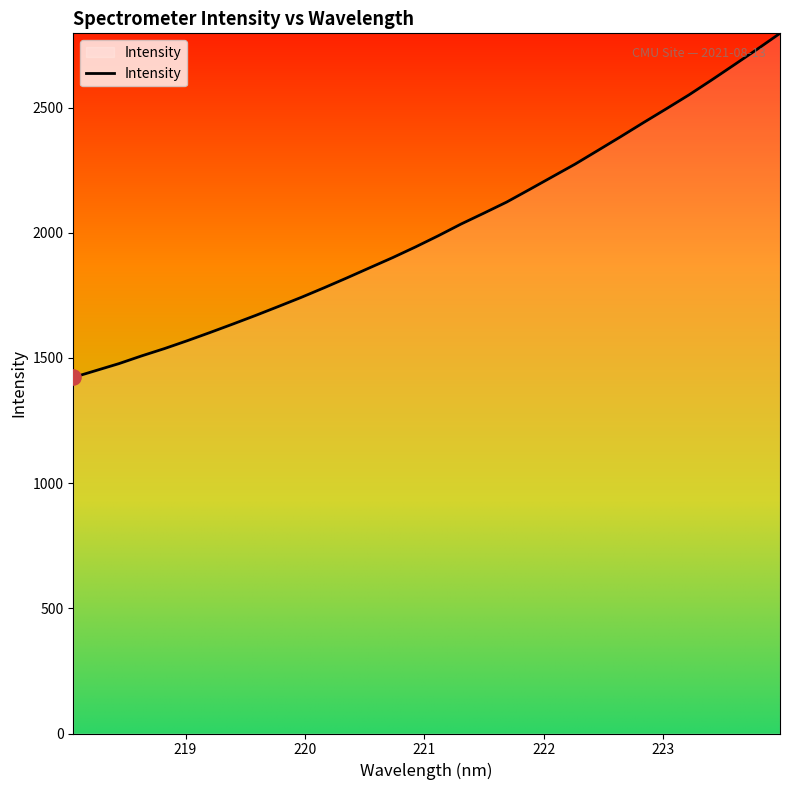

What is the greatest value displayed?

2796.9